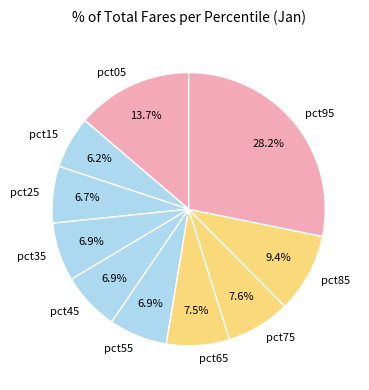

Which category has the smallest portion of the pie?

pct15